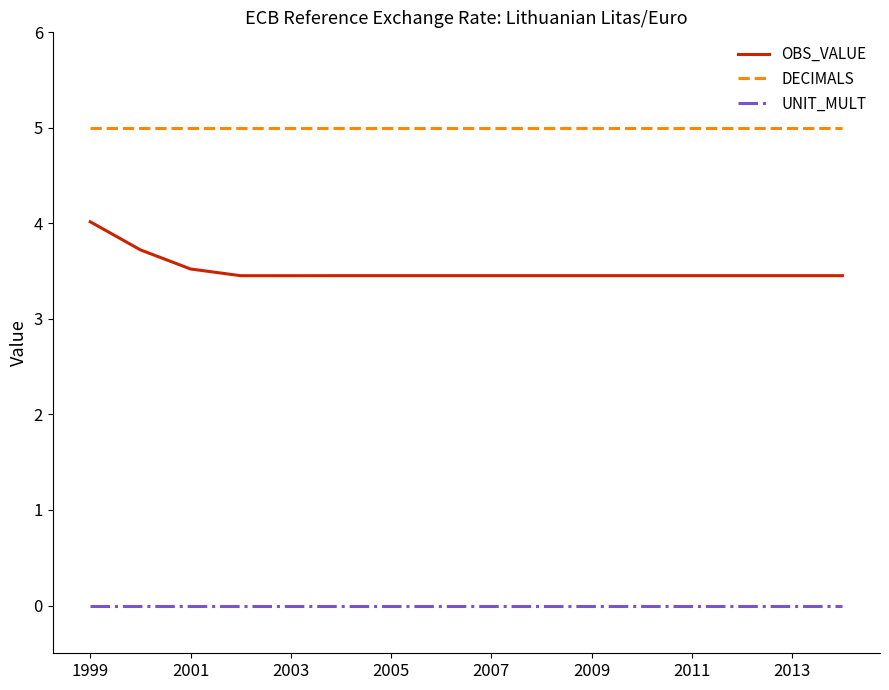

What is the sum of all OBS_VALUE values?

56.1